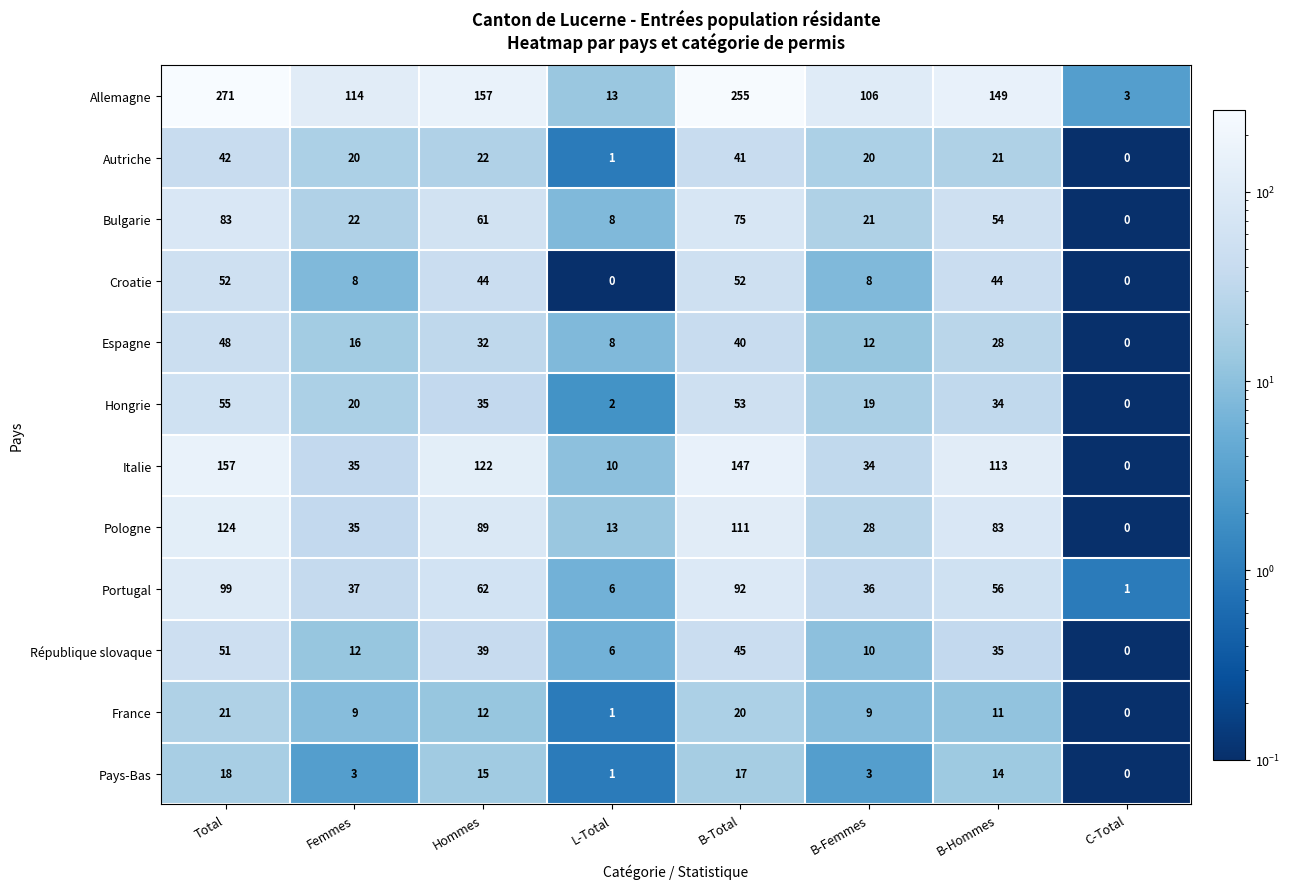

Which category has the highest value across all series?

Total